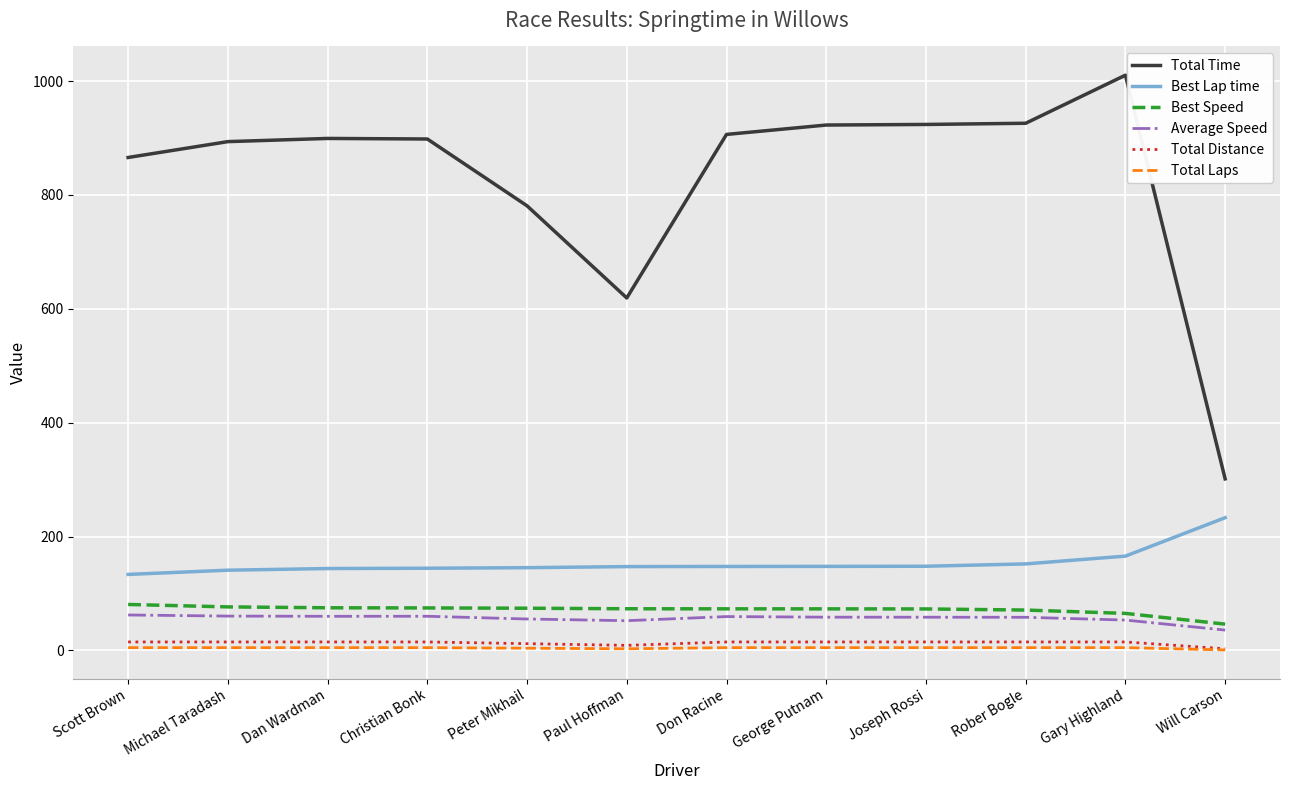

What is the average value of the Best Lap time series?

154.2